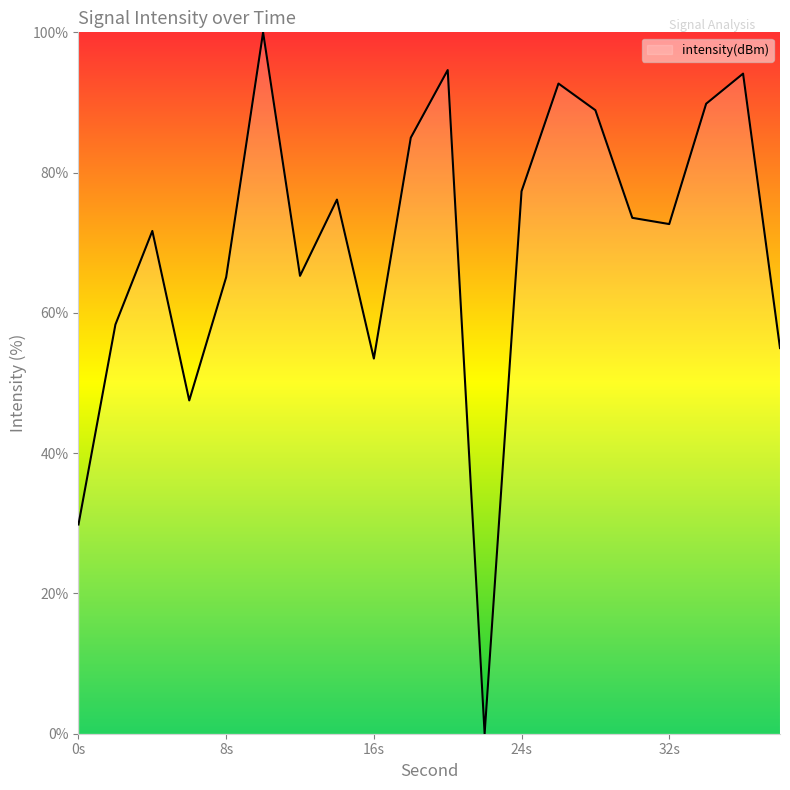

What is the greatest value displayed?

100.0